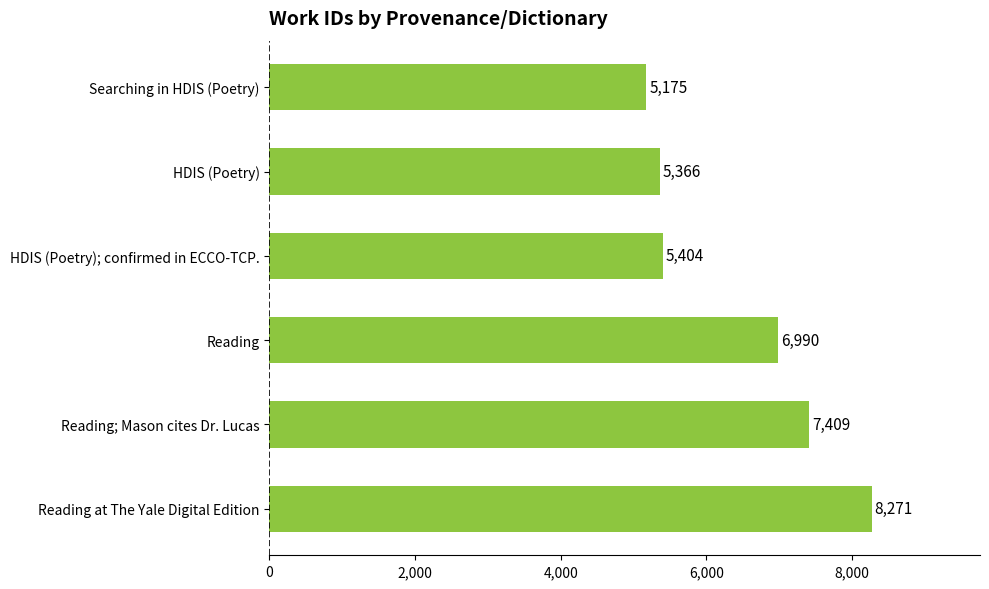

List the labels in order of value, smallest first.

Searching in HDIS (Poetry), HDIS (Poetry), HDIS (Poetry); confirmed in ECCO-TCP., Reading, Reading; Mason cites Dr. Lucas, Reading at The Yale Digital Edition